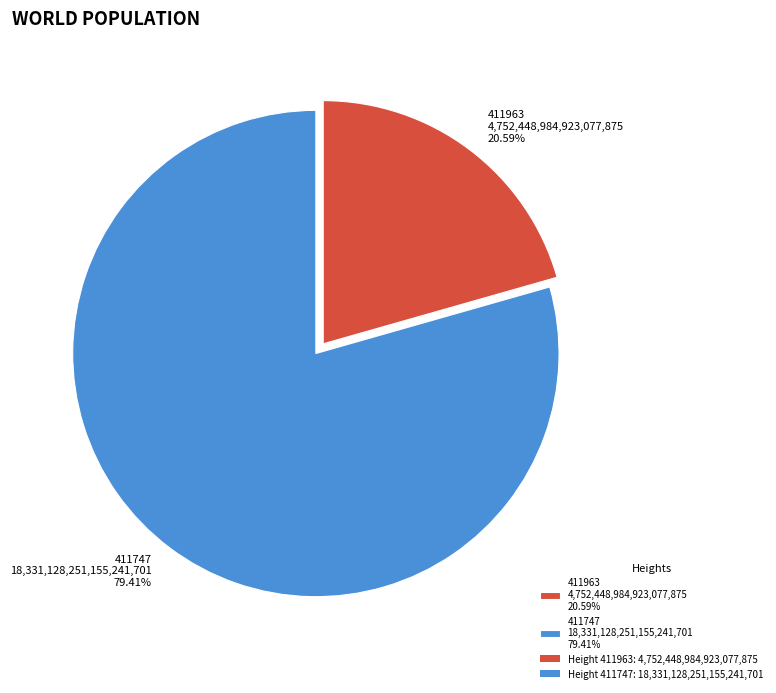

Approximately how many times larger is the value at 411963 compared to 411747?

0.3